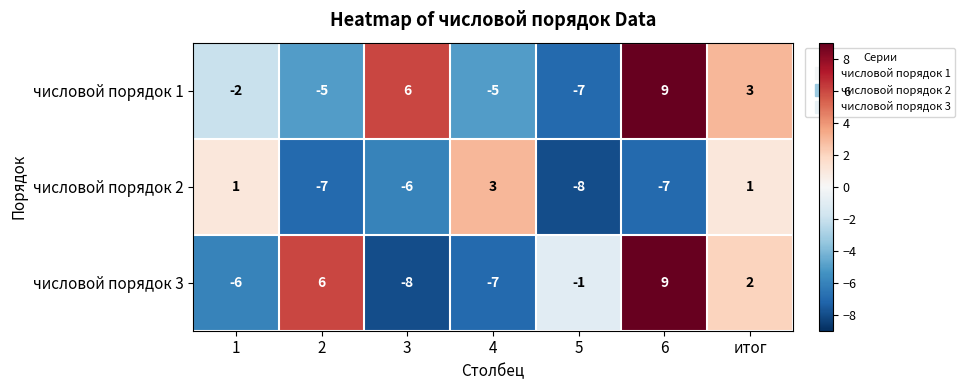

Reading left to right, list all the values displayed in this chart.

числовой порядок 1: 1=-2	2=-5	3=6	4=-5	5=-7	6=9	итог=3
числовой порядок 2: 1=1	2=-7	3=-6	4=3	5=-8	6=-7	итог=1
числовой порядок 3: 1=-6	2=6	3=-8	4=-7	5=-1	6=9	итог=2